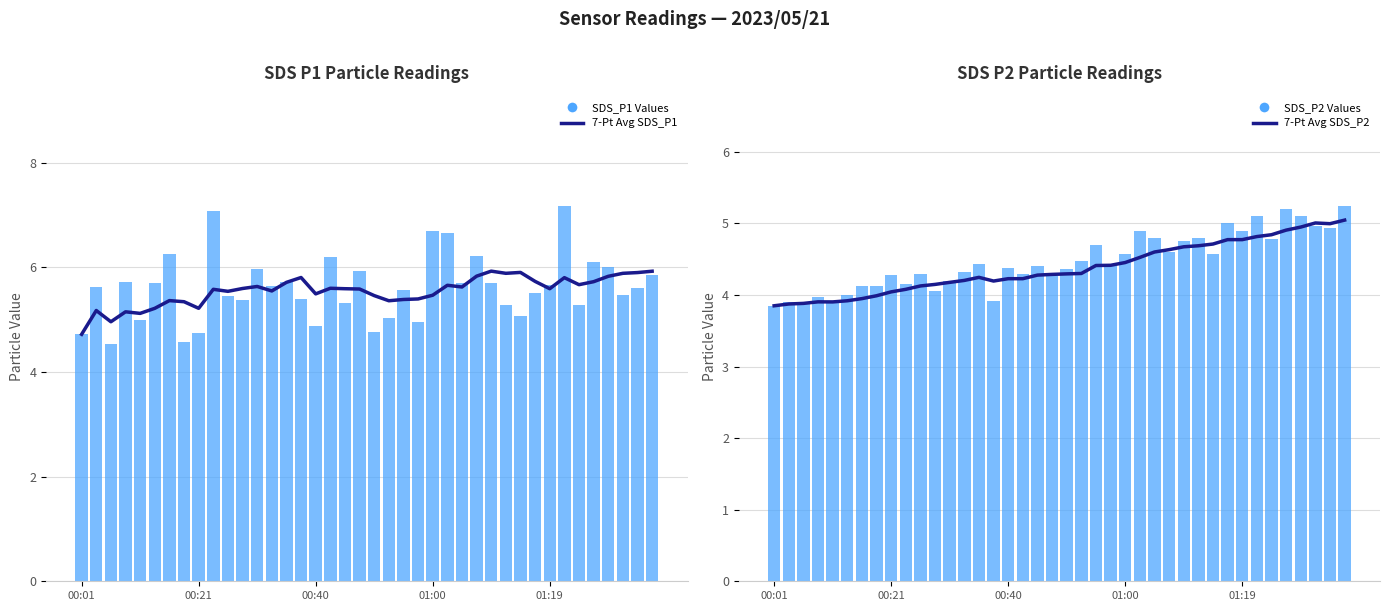

How many series are shown in this chart?

4